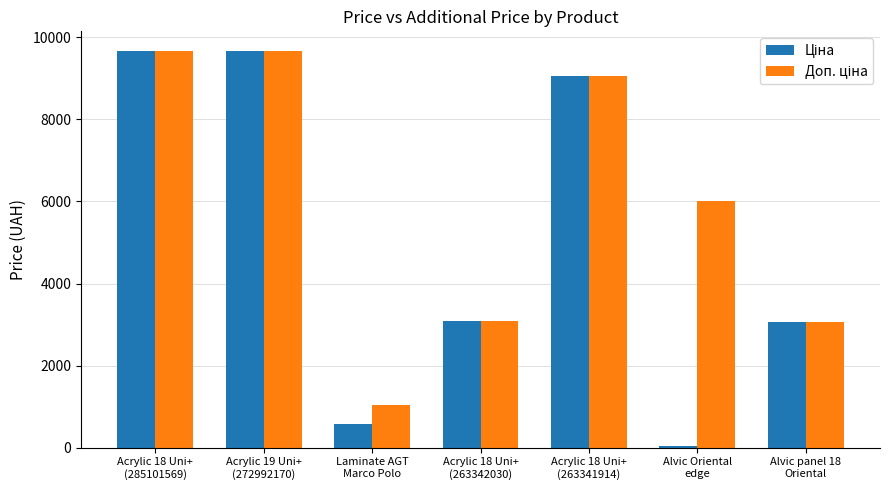

Is the value of Доп. ціна at Laminate AGT
Marco Polo greater than the value of Ціна at Acrylic 18 Uni+
(285101569)?

No